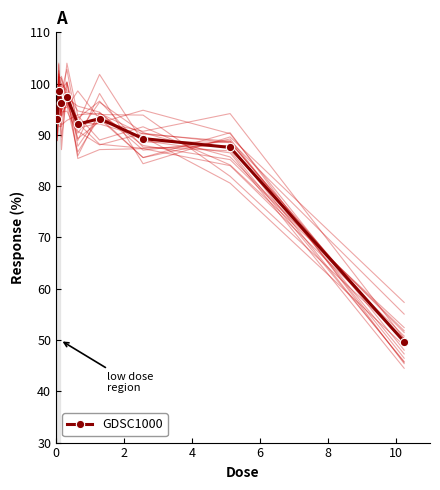

How many data points are less than 93?

4